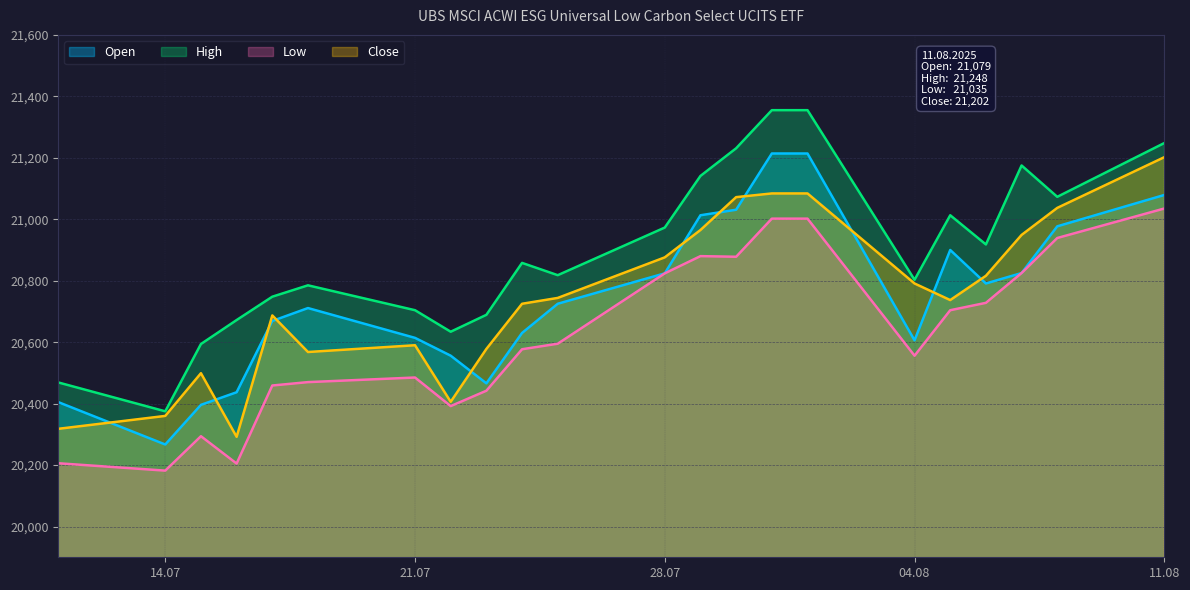

True or false: High and Open cross at least once.

False